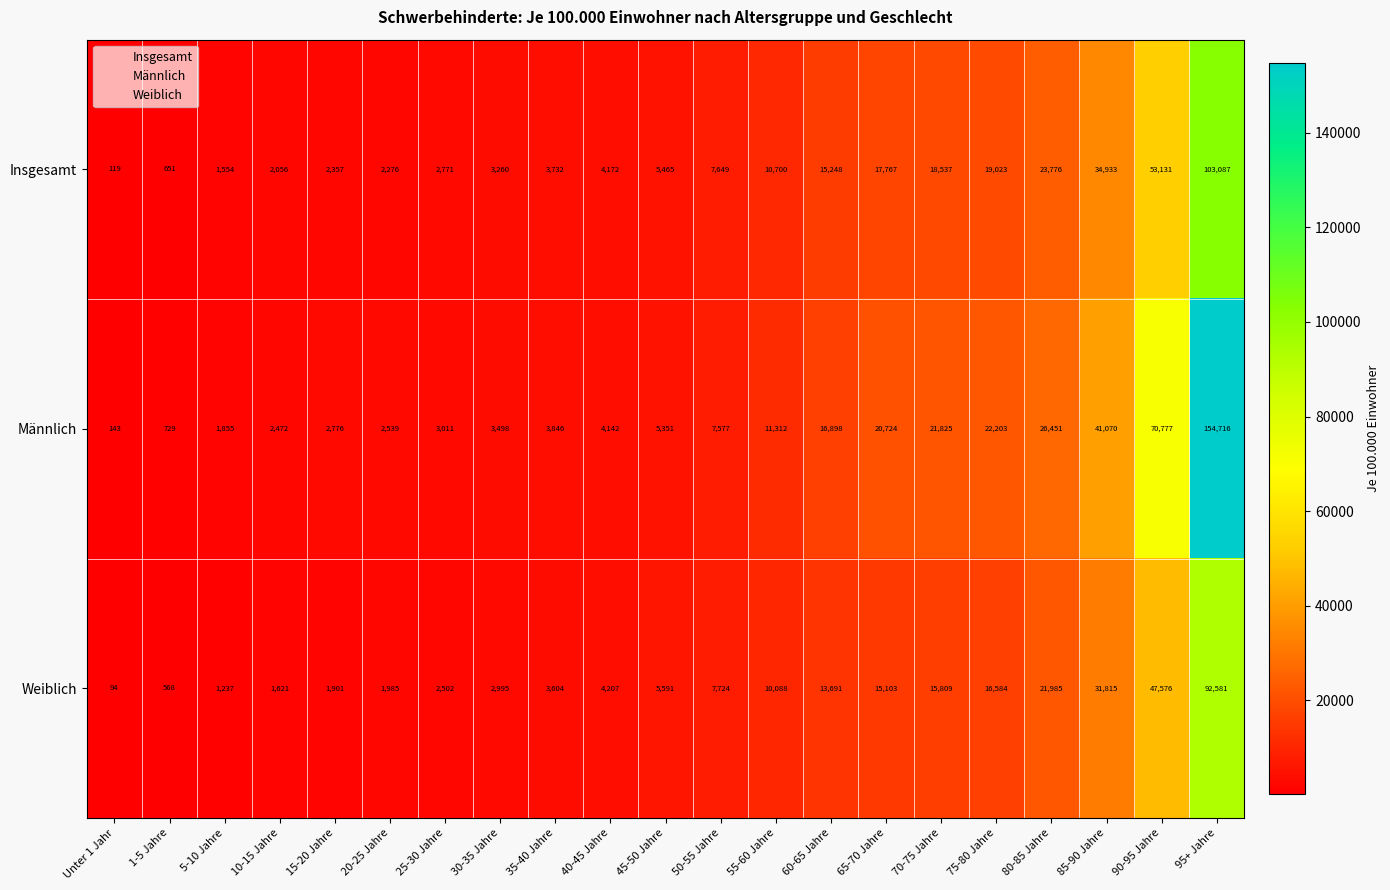

What is the difference between the maximum and minimum values in the Männlich series?

154573